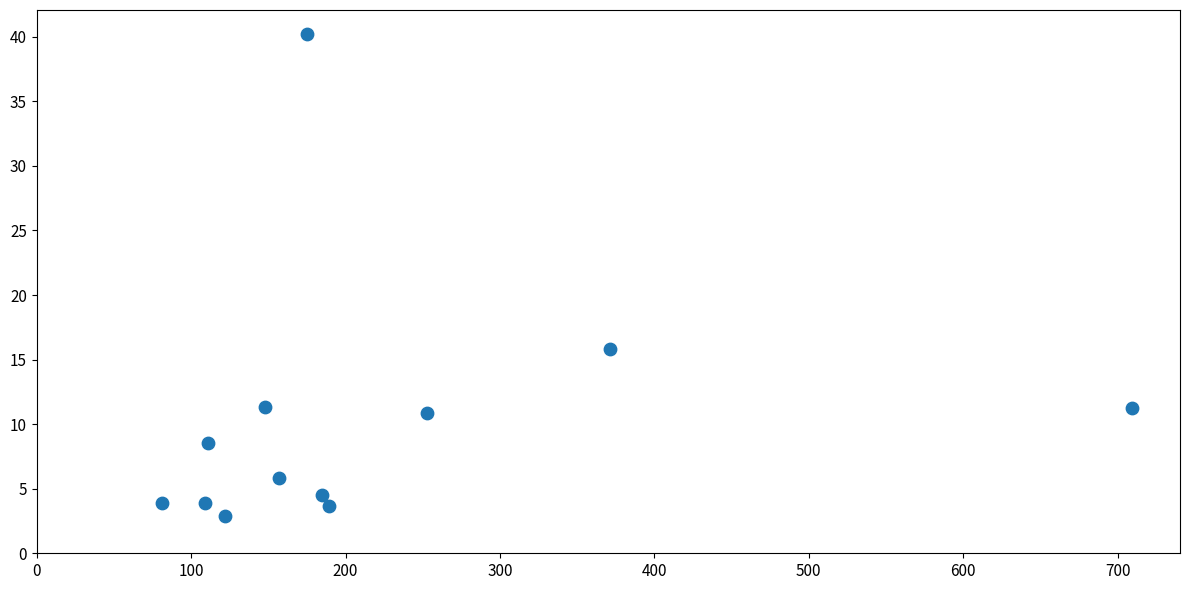

What Y value in the scatter plot is closest to 21?

15.8